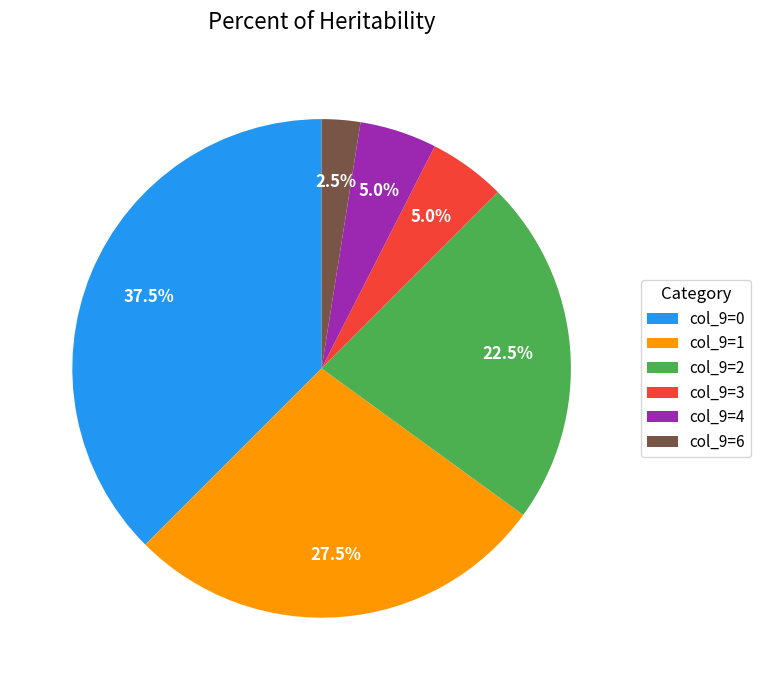

Which category has the smallest portion of the pie?

col_9=6